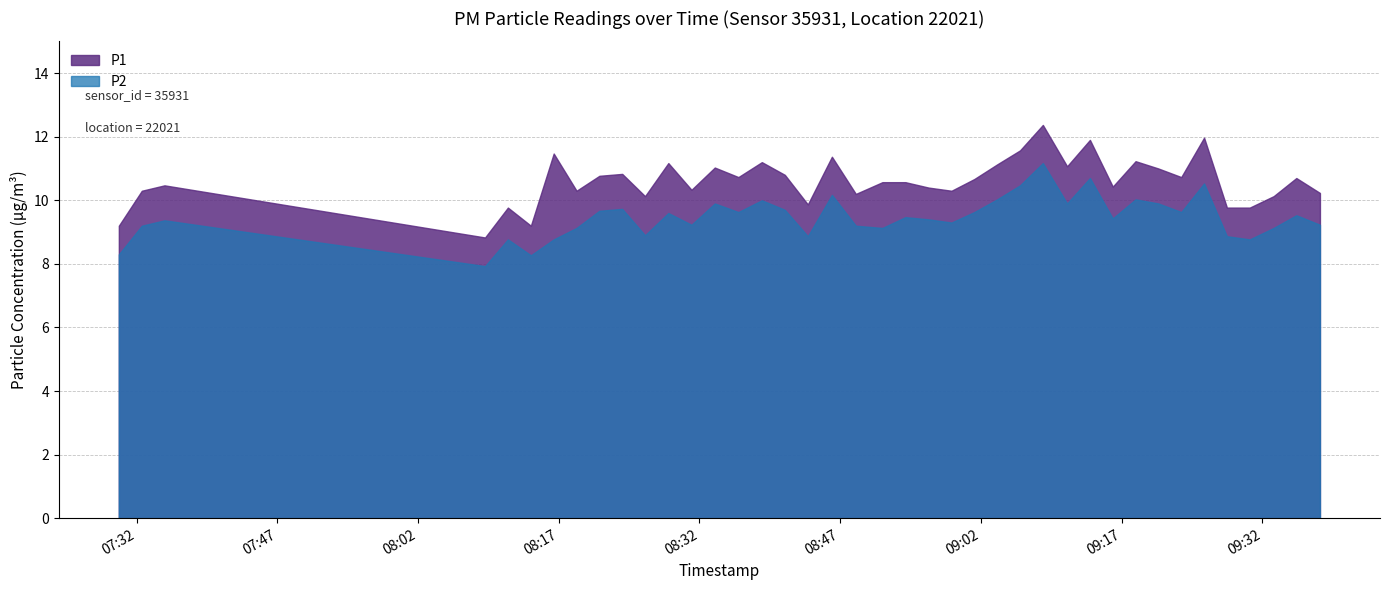

The value of P2 at 2022-12-07T09:06:10 is 3.5. True or false?

False